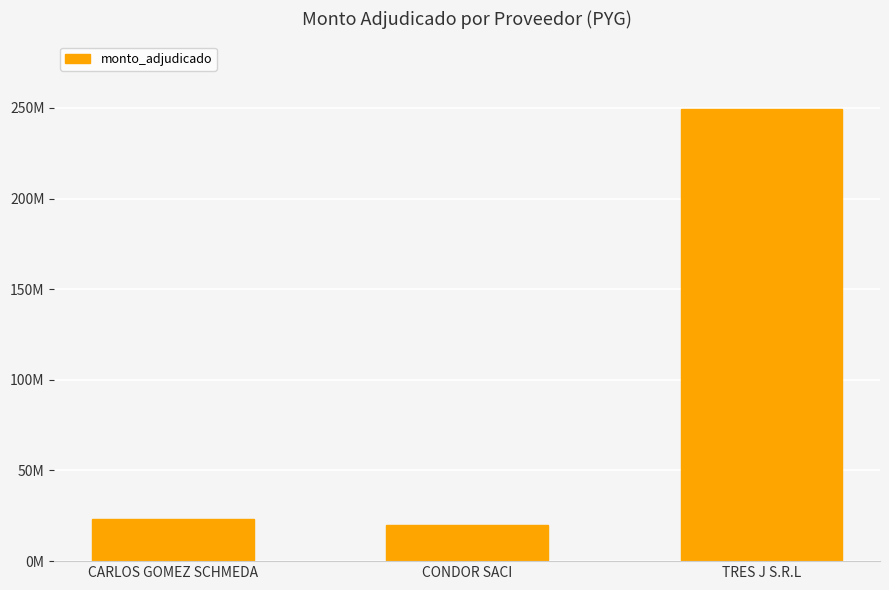

Which label corresponds to the smallest value in the chart?

CONDOR SACI